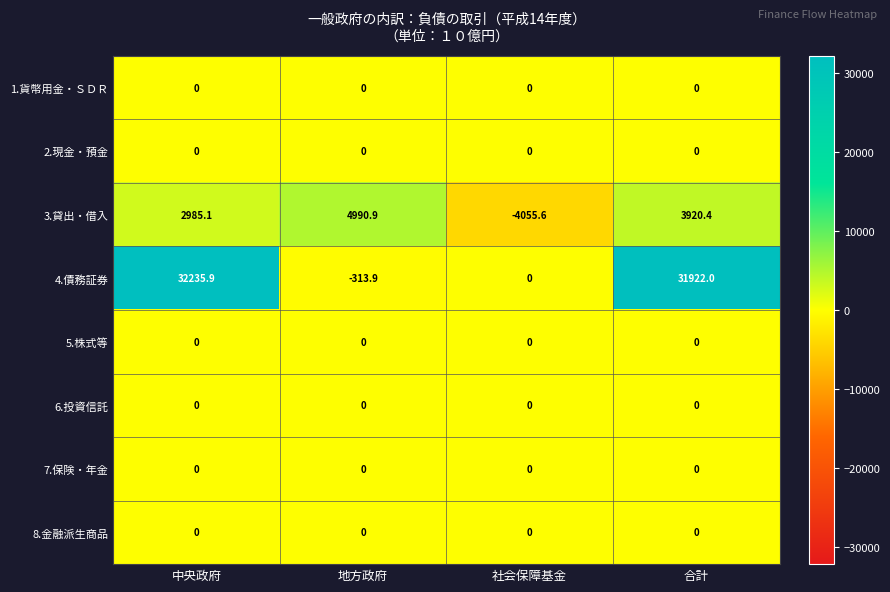

What is the average value of the 3.貸出・借入 series?

1960.2